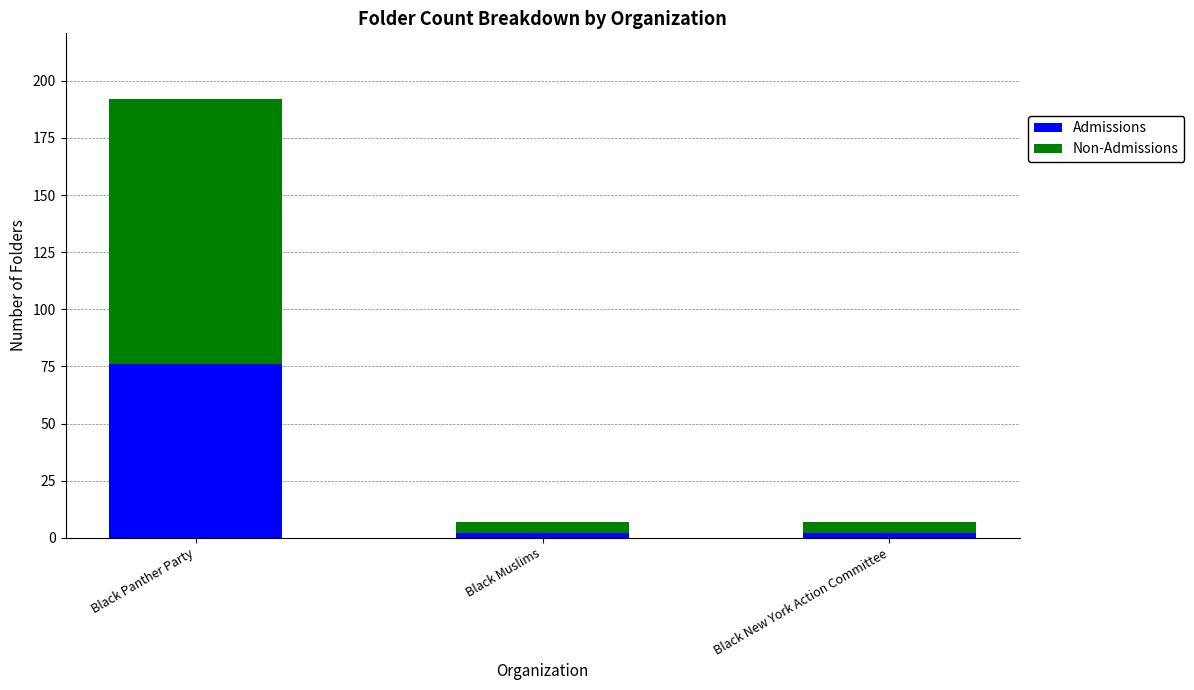

At which category is the sum across all series the highest?

Black Panther Party